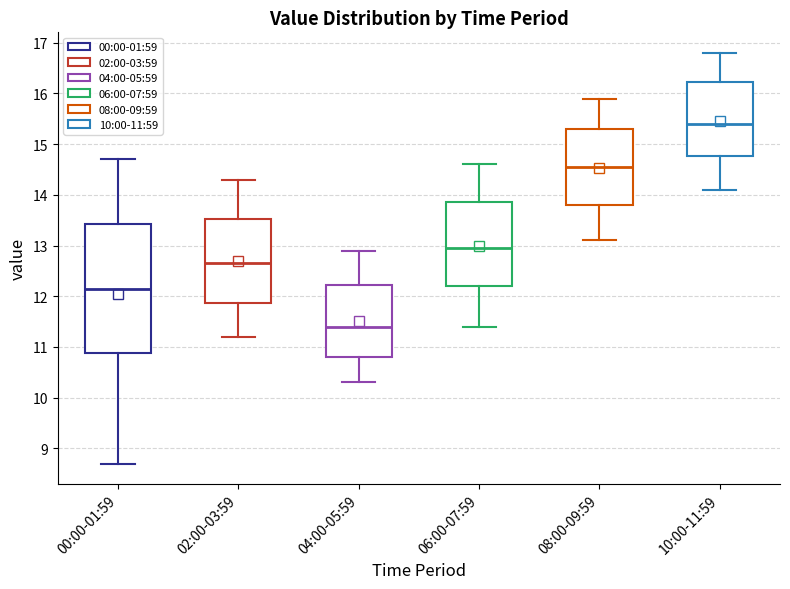

Reading left to right, read every box against the y-axis: the position of its median line, the range the box covers, and the ends of its whiskers. The values are not printed on the chart, so give them approximately, as read against the axis.

00:00-01:59: median 12.2, box 10.9 to 13.4, whiskers 8.7 to 14.7
02:00-03:59: median 12.7, box 11.9 to 13.5, whiskers 11.2 to 14.3
04:00-05:59: median 11.4, box 10.8 to 12.2, whiskers 10.3 to 12.9
06:00-07:59: median 13.0, box 12.2 to 13.9, whiskers 11.4 to 14.6
08:00-09:59: median 14.6, box 13.8 to 15.3, whiskers 13.1 to 15.9
10:00-11:59: median 15.4, box 14.8 to 16.2, whiskers 14.1 to 16.8